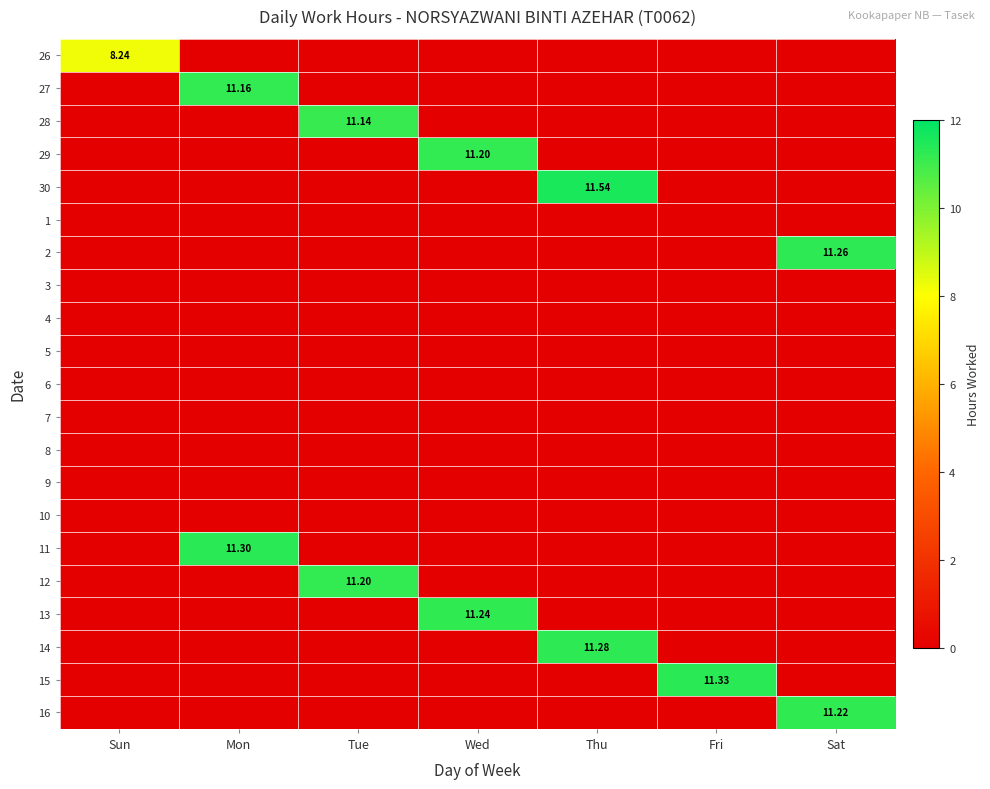

What is the difference between the highest and lowest values at Tue?

11.2